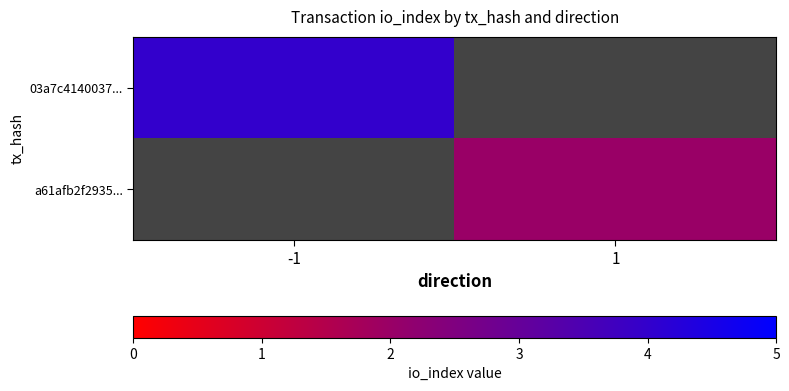

Which series has the largest range (max minus min)?

03a7c4140037...